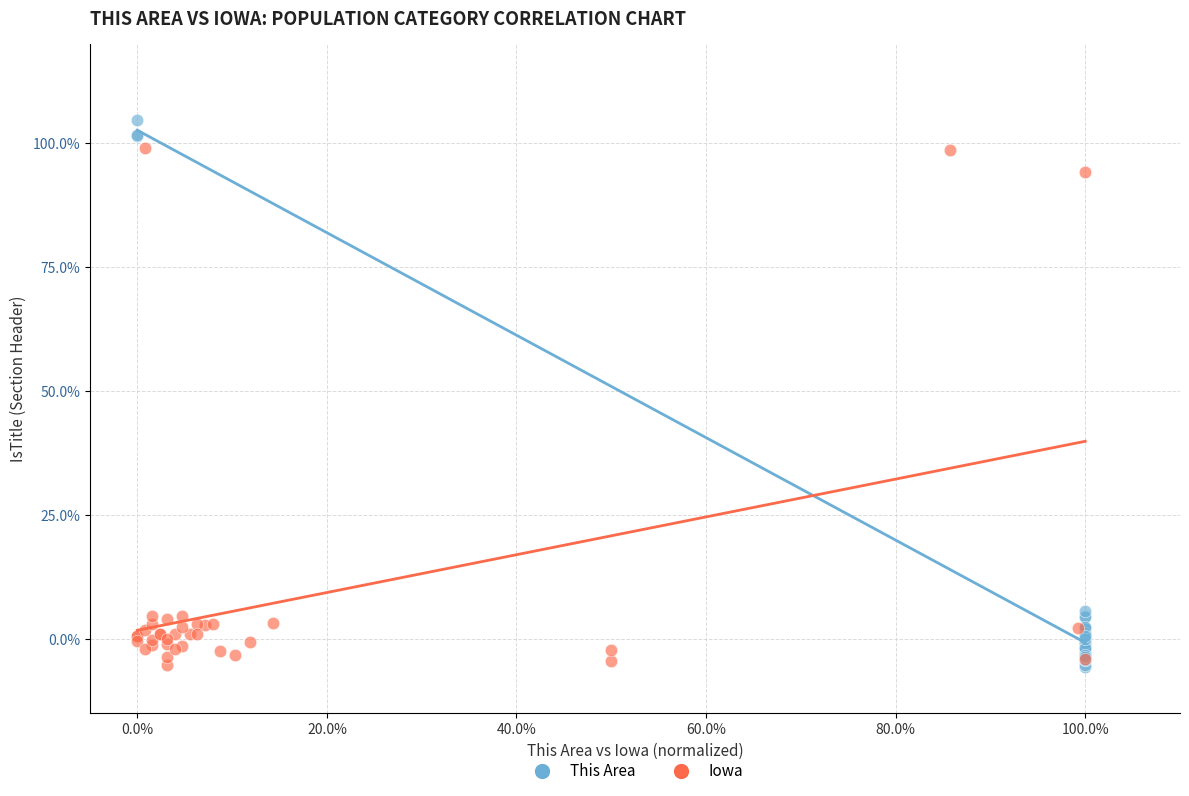

Which series reaches the maximum Y coordinate?

This Area